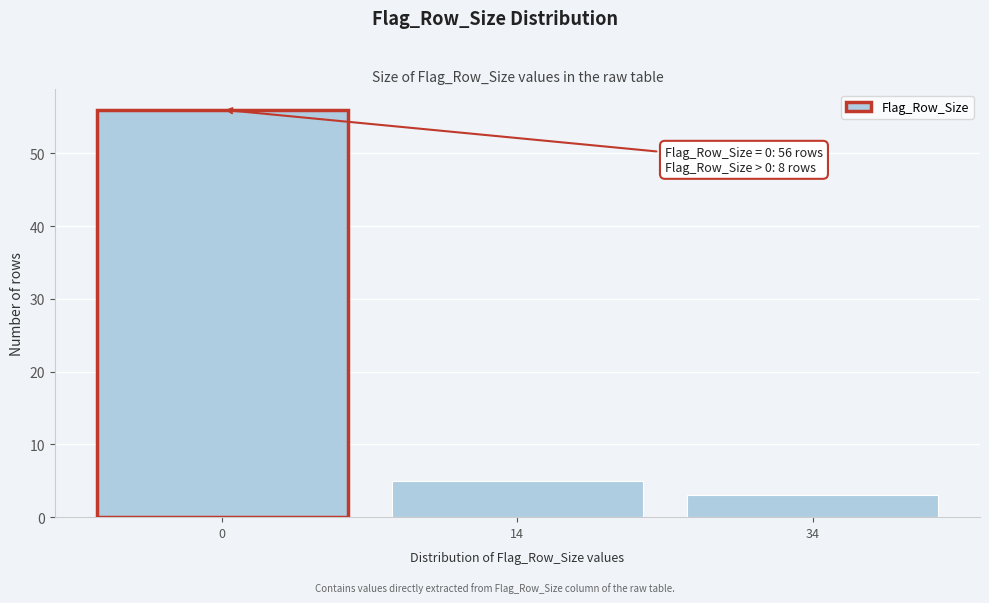

Reading left to right, what are all the values shown in this chart?

56	5	3